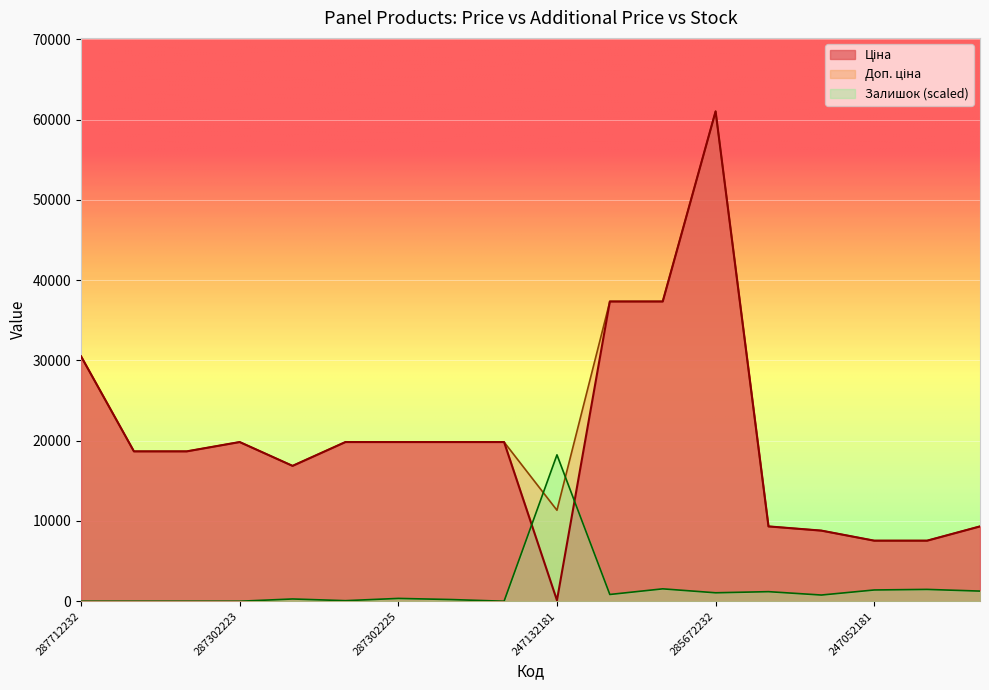

The Ціна series shows 7545.9 at 247052181. True or false?

True